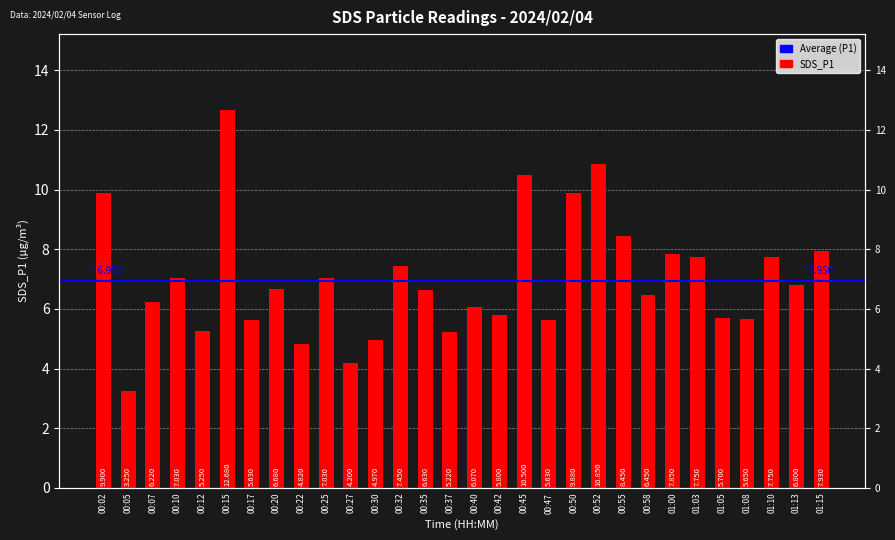

What is the sum of the values at 00:07 and 00:12?

11.5